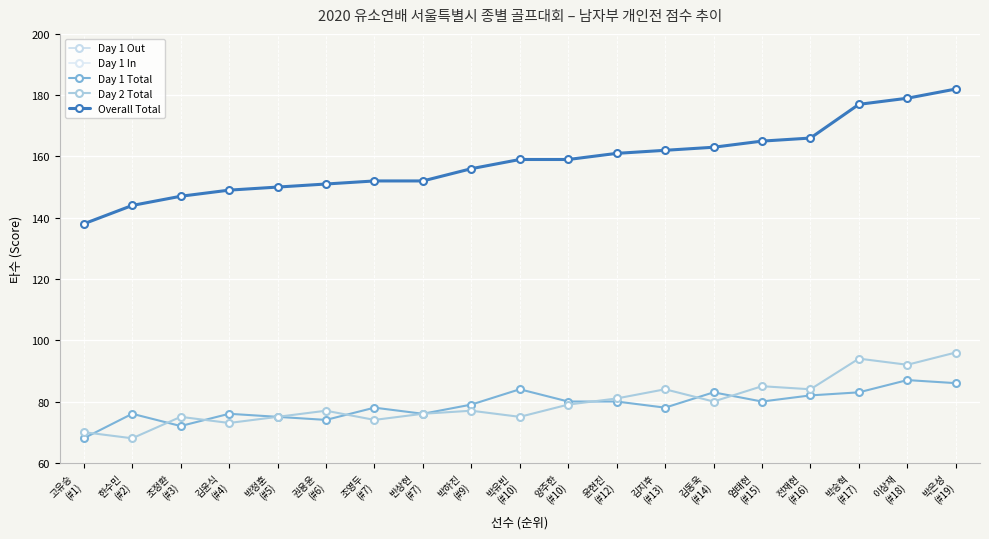

True or false: Day 1 Out and Day 1 Total intersect in this chart.

False